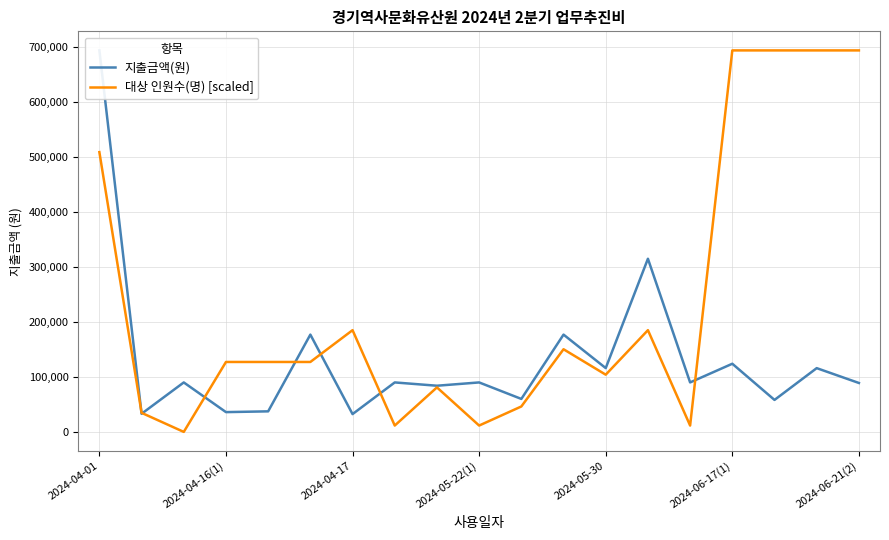

Reading right to left, what are all the values shown in this chart?

지출금액(원): 89000.0	116000.0	58180.0	124000.0	90000.0	315000.0	116100.0	177000.0	60000.0	90000.0	84000.0	90000.0	32400.0	177000.0	37400.0	36000.0	90000.0	33000.0	694000.0
대상 인원수(명) [scaled]: 694000.0	694000.0	694000.0	694000.0	11566.7	185066.7	104100.0	150366.7	46266.7	11566.7	80966.7	11566.7	185066.7	127233.3	127233.3	127233.3	0.0	34700.0	508933.3